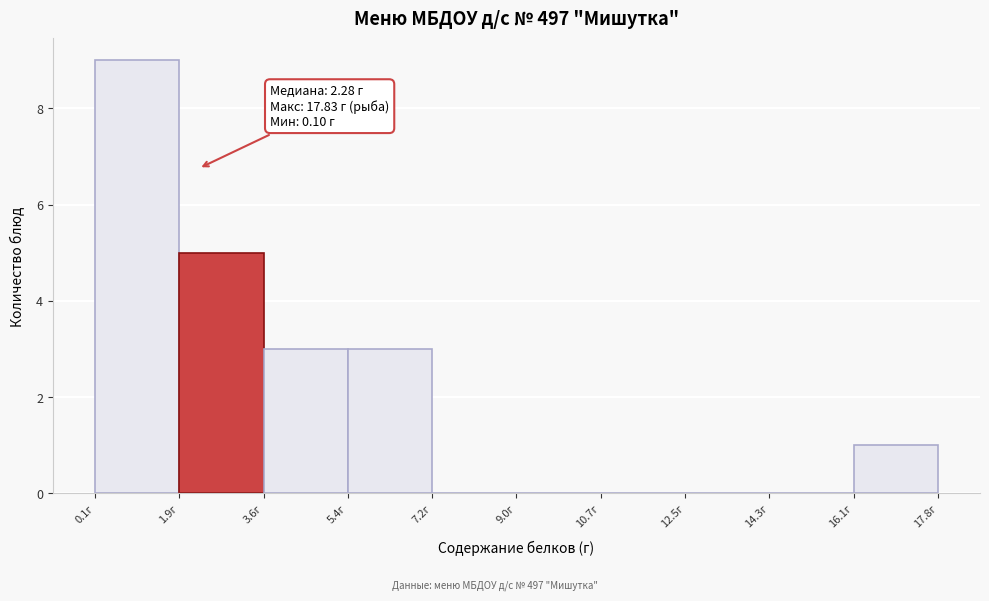

Which range on the x-axis has the tallest bar?

0.2 to 1.8